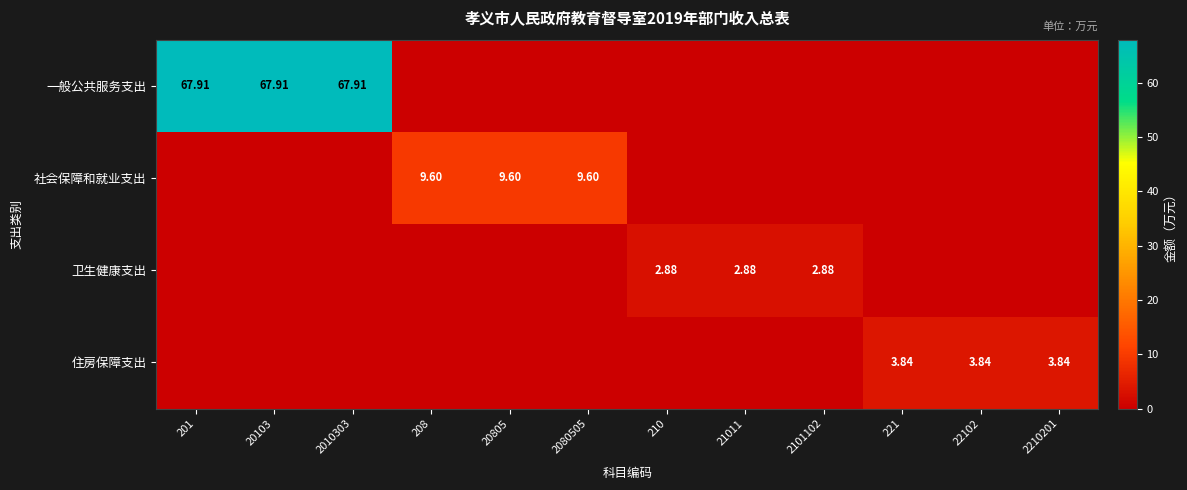

What is the difference between the maximum and minimum values in the 社会保障和就业支出 series?

9.6